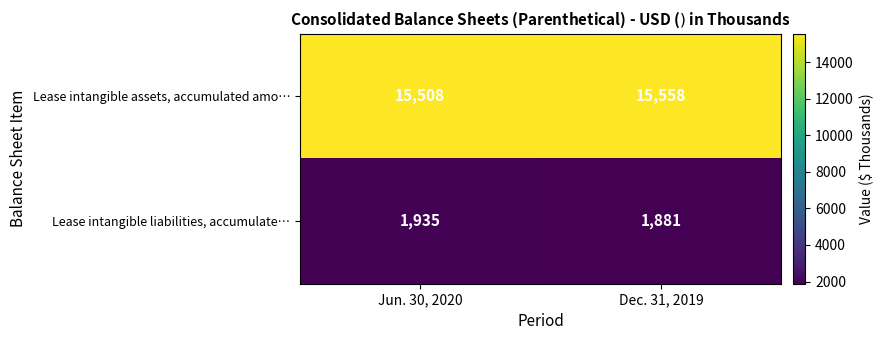

Reading left to right, list all the values displayed in this chart.

Lease intangible assets, accumulated amo…: 15508	15558
Lease intangible liabilities, accumulate…: 1935	1881